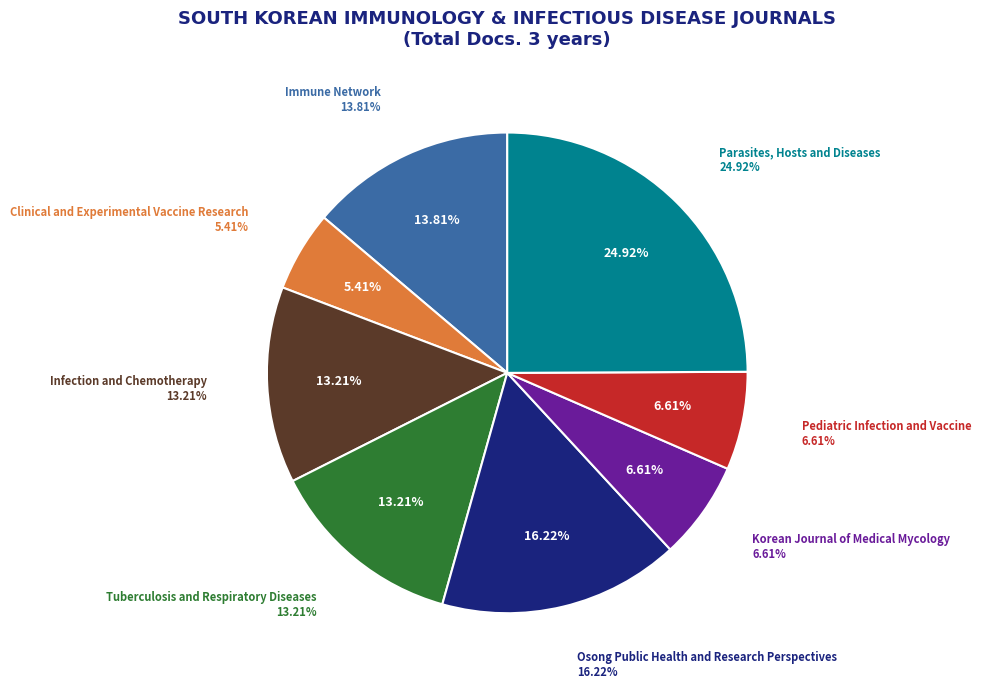

Is it true that Infection and Chemotherapy is 25% of the pie?

False